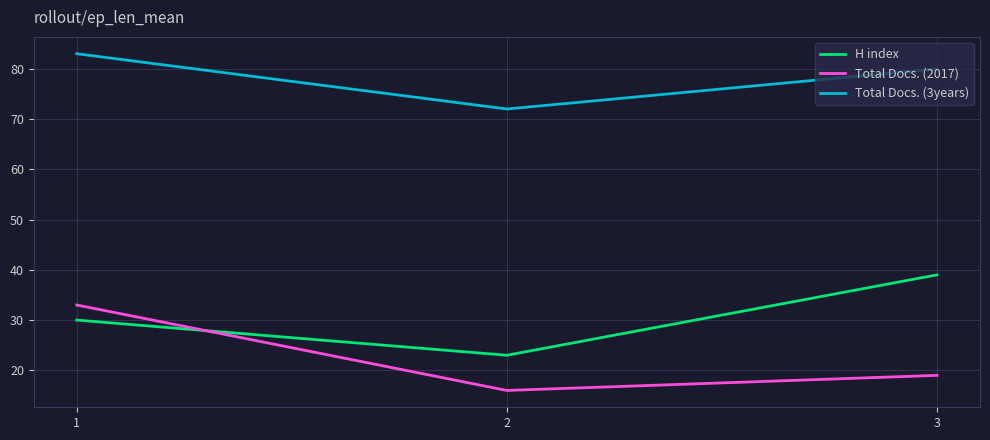

Reading right to left, extract all data points from this chart.

H index: 3=39	2=23	1=30
Total Docs. (2017): 3=19	2=16	1=33
Total Docs. (3years): 3=80	2=72	1=83